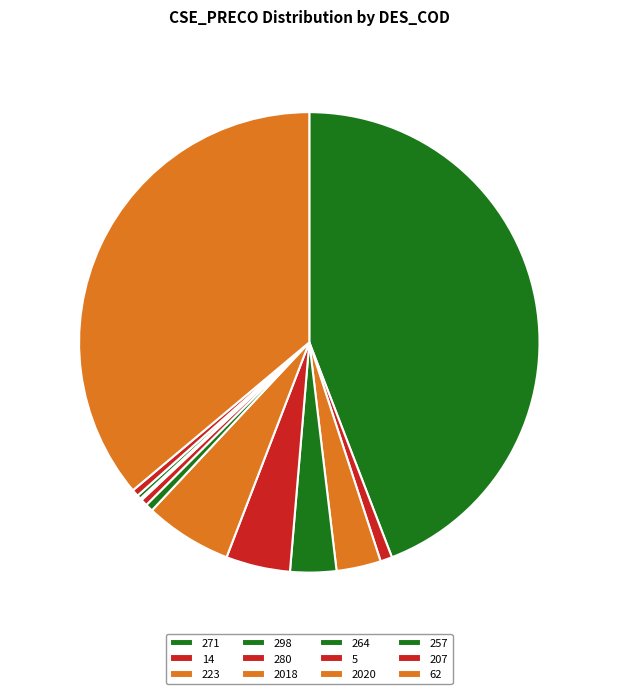

To the nearest percent, what portion does 280 represent?

5%